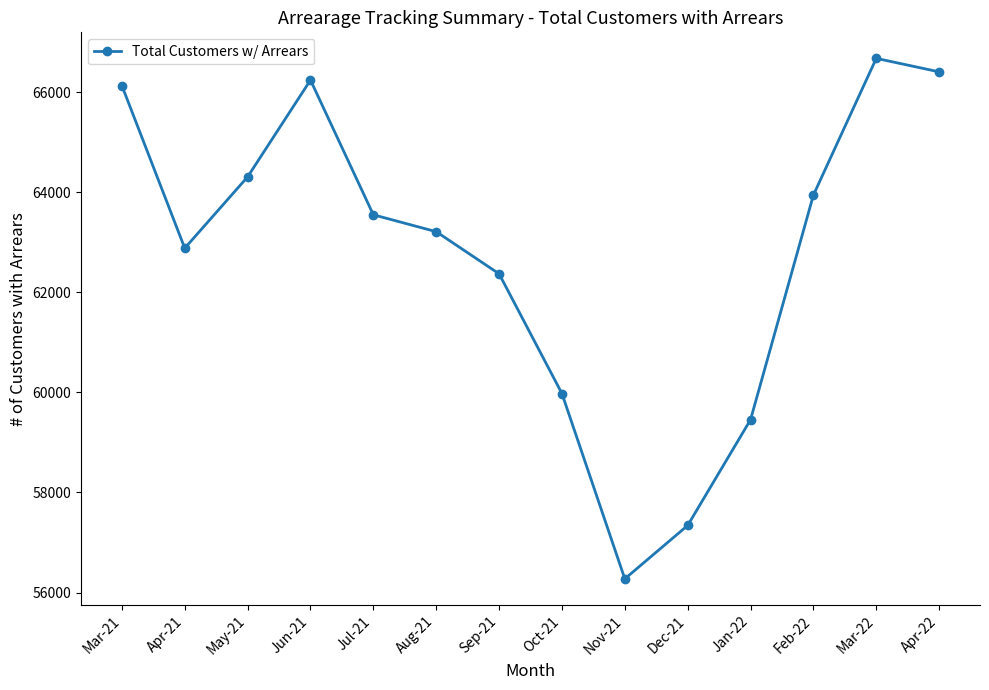

Where is the first local minimum?

Apr-21